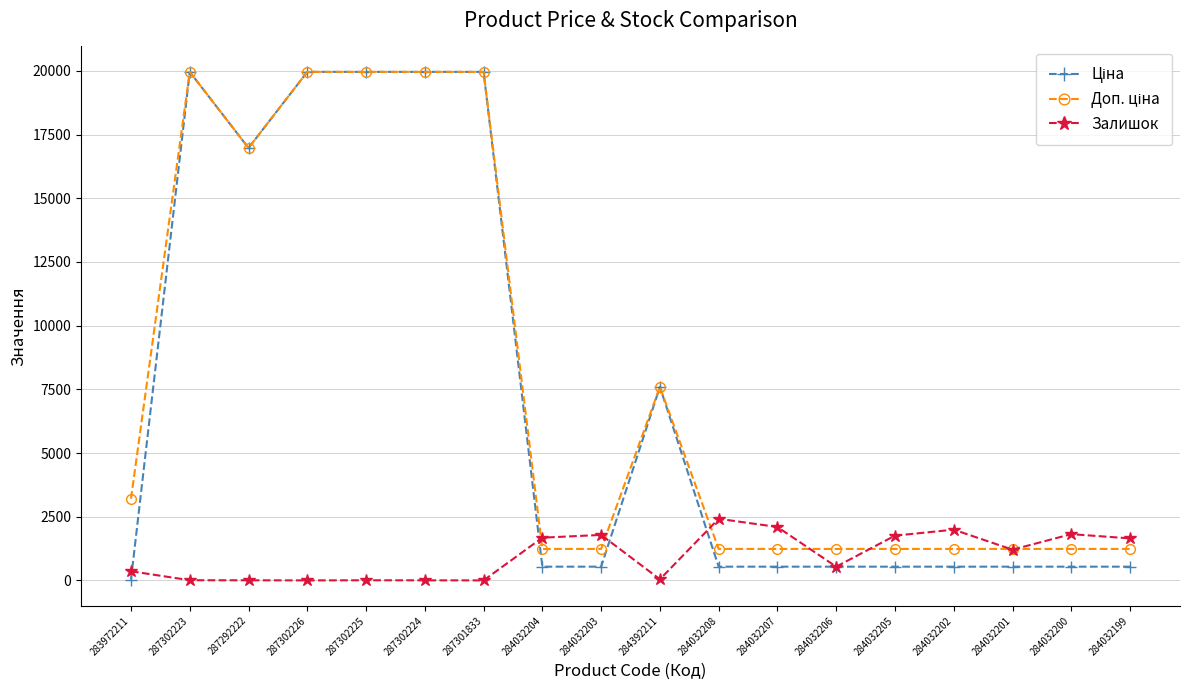

True or false: Залишок has more than 2 interior local peaks.

True